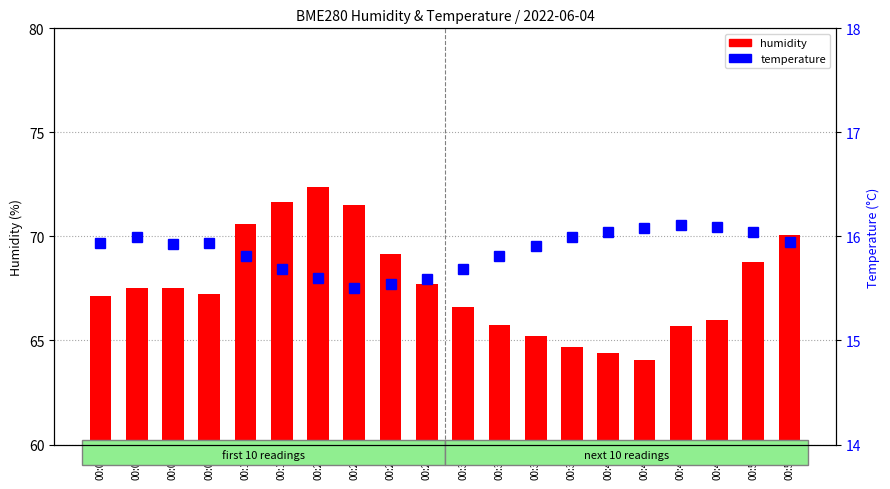

Reading left to right, list all the values displayed in this chart.

humidity: 67.1	67.5	67.5	67.2	70.6	71.6	72.4	71.5	69.2	67.7	66.6	65.8	65.2	64.7	64.4	64.1	65.7	66.0	68.8	70.1
temperature: 15.9	16.0	15.9	15.9	15.8	15.7	15.6	15.5	15.5	15.6	15.7	15.8	15.9	16.0	16.0	16.1	16.1	16.1	16.0	15.9